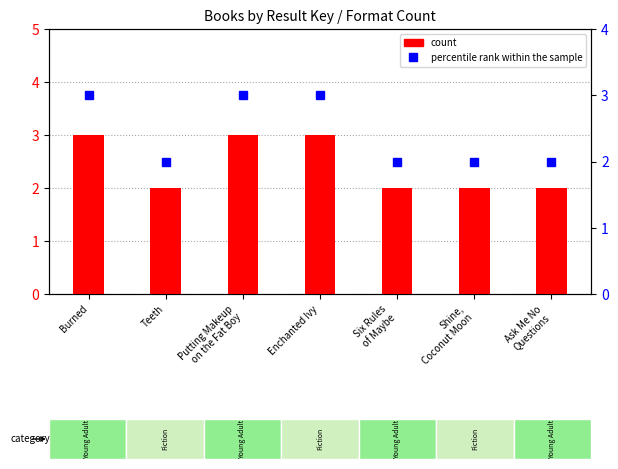

What position from the right is Burned?

7